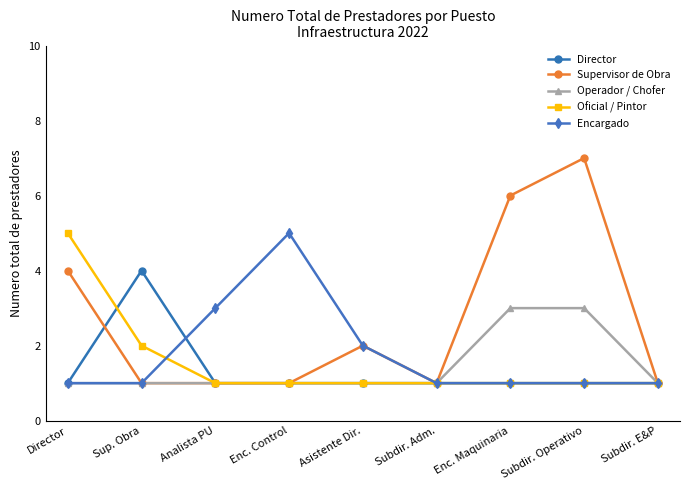

What is the label of the 6th point from the left?

Subdir. Adm.